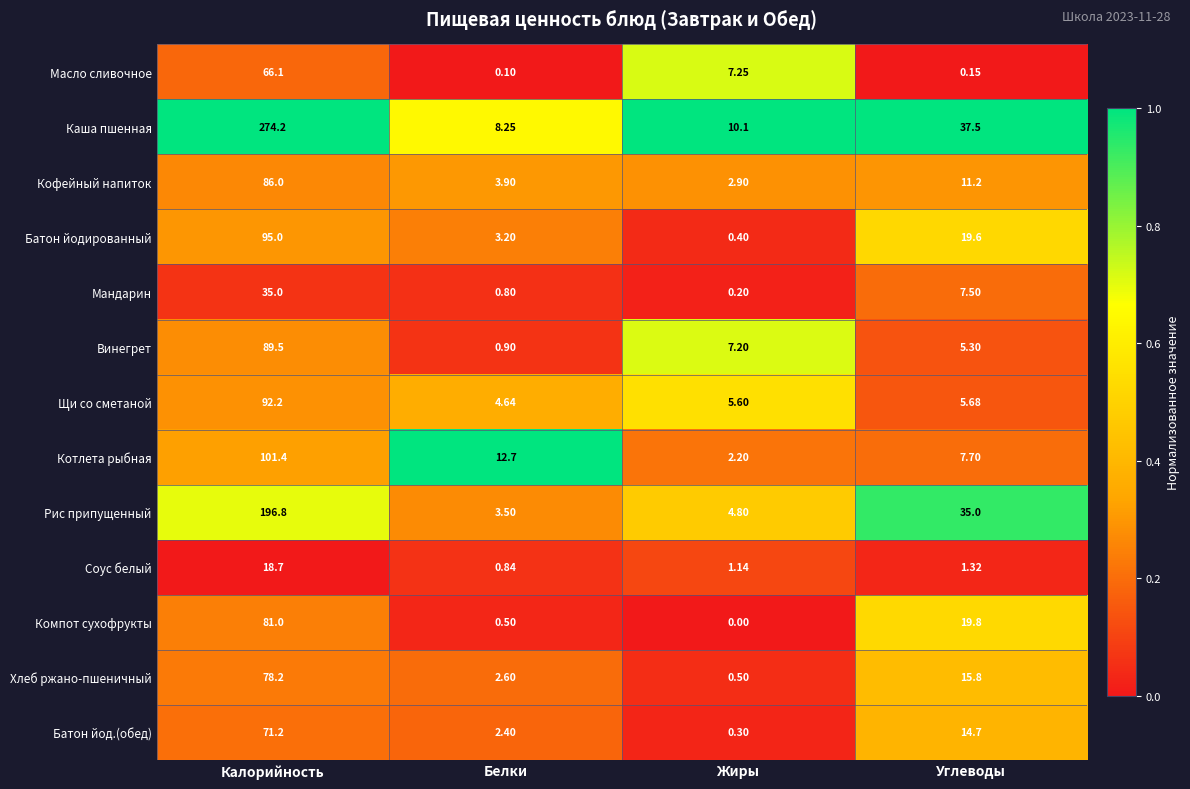

Which series has the widest spread of values?

Каша пшенная